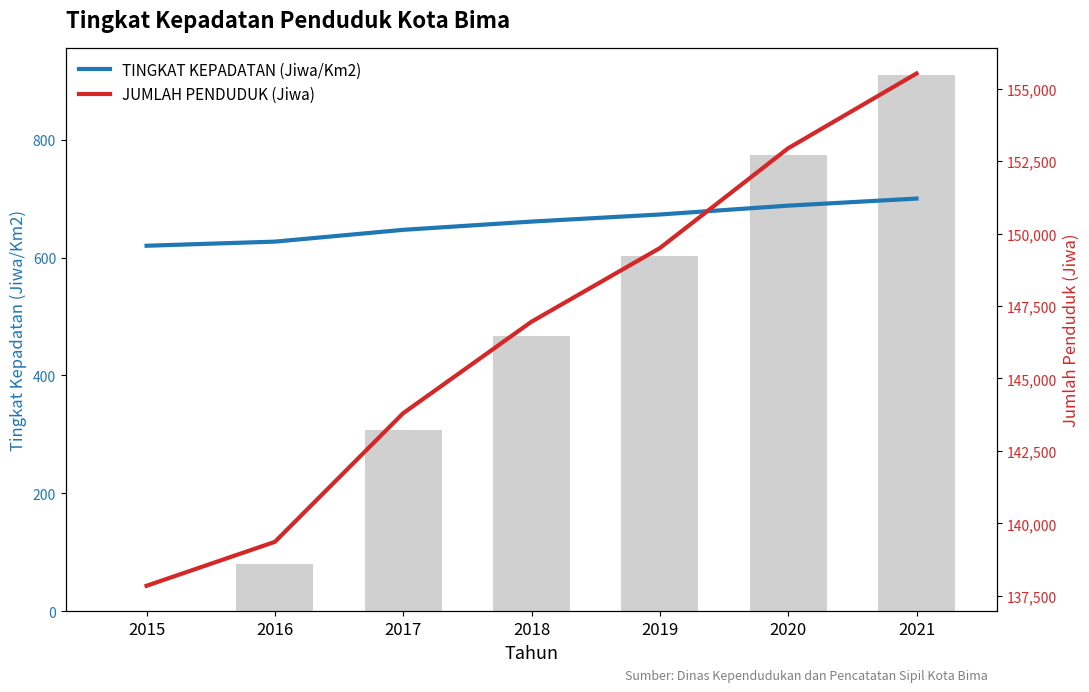

At how many categories does at least one series exceed 37026?

7